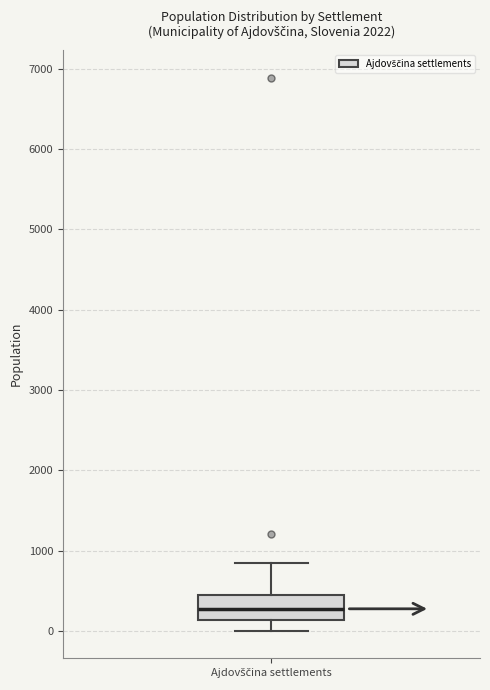

Read this box plot against the y-axis: the position of the median line, the range covered by the box, and the ends of both whiskers. The values are not printed on the chart, so give them approximately, as read against the axis.

median 300, box 100 to 400, whiskers 0 to 800